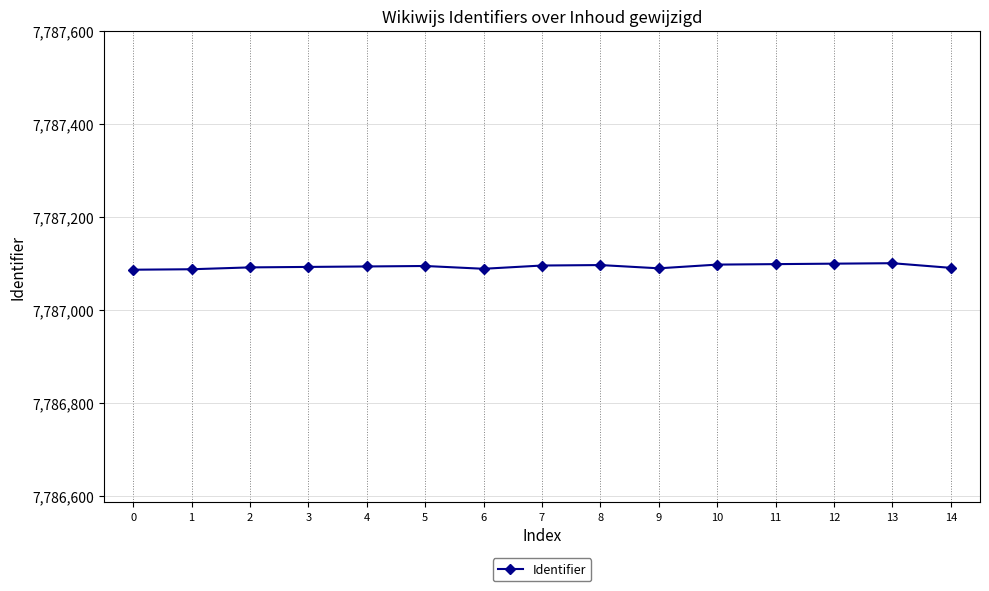

What is the sum of the values at 10 and 2?

15574190